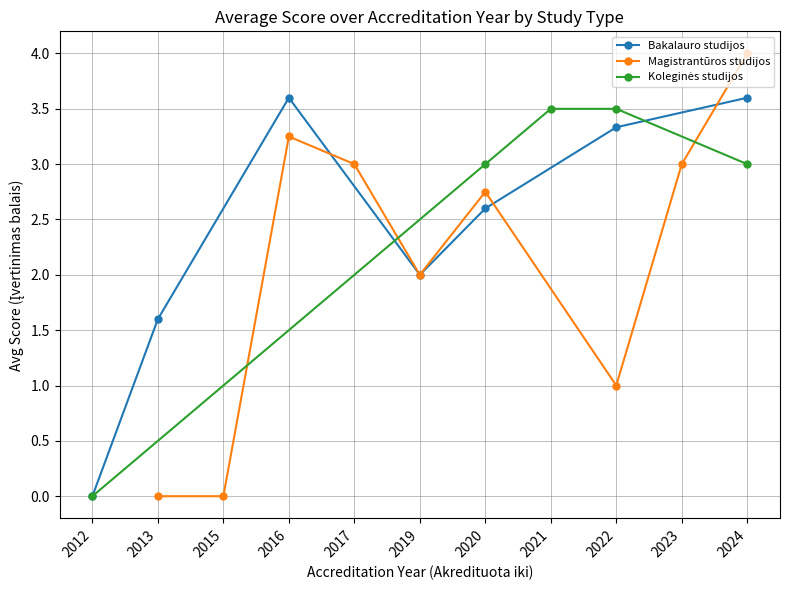

True or false: Bakalauro studijos has a value of 3.3 at 2022.

True